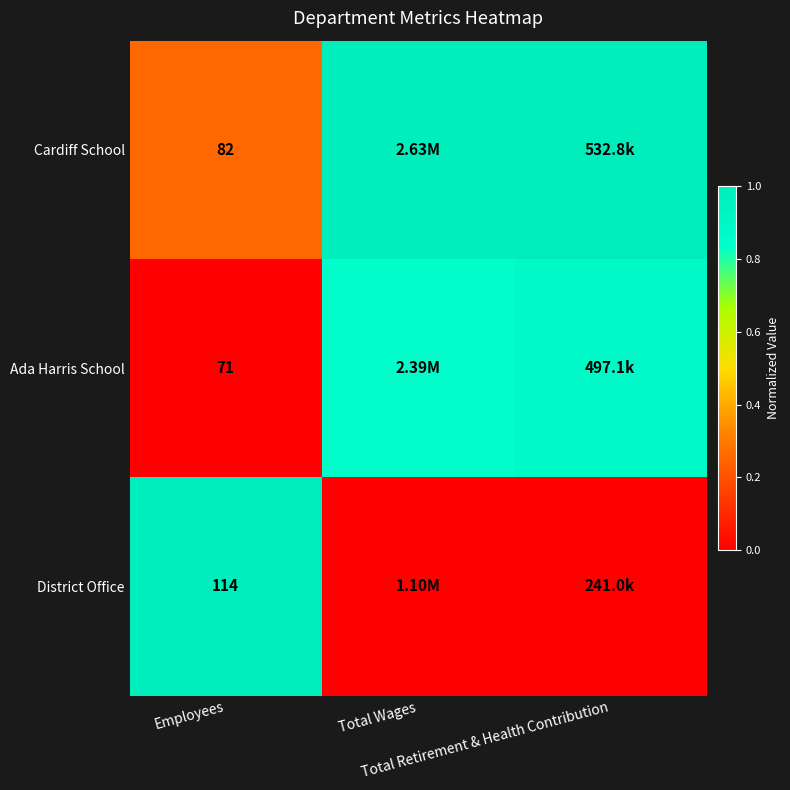

At which category does the chart reach its peak across all series?

Total Wages